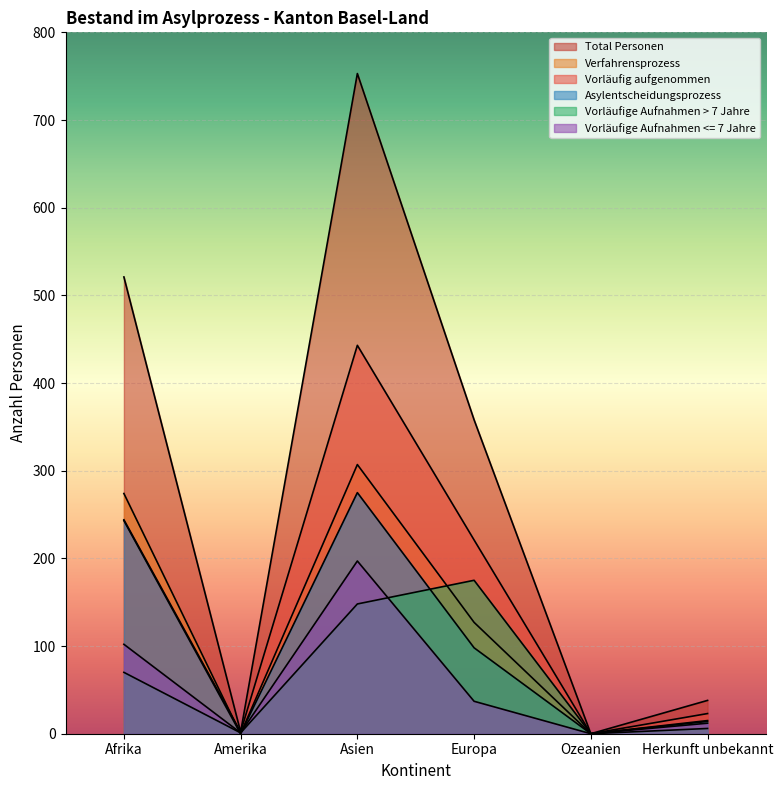

Between Ozeanien and Afrika, which is larger?

Afrika